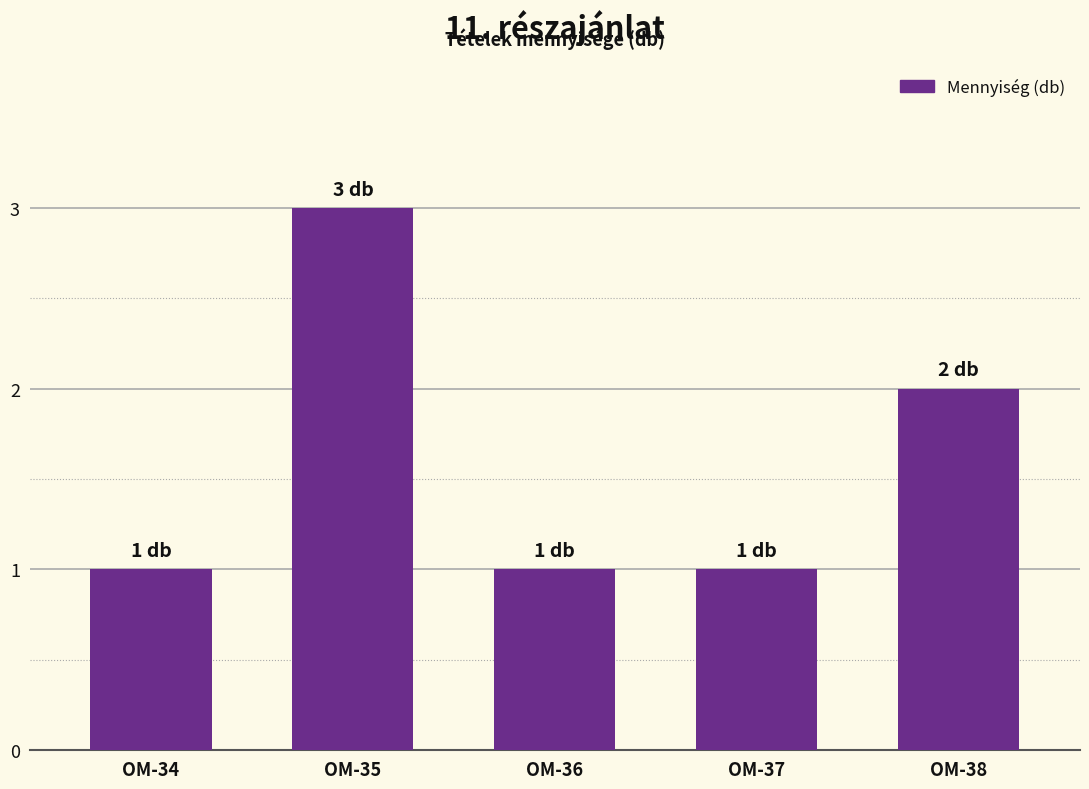

What is the change in value from OM-35 to OM-36?

-2